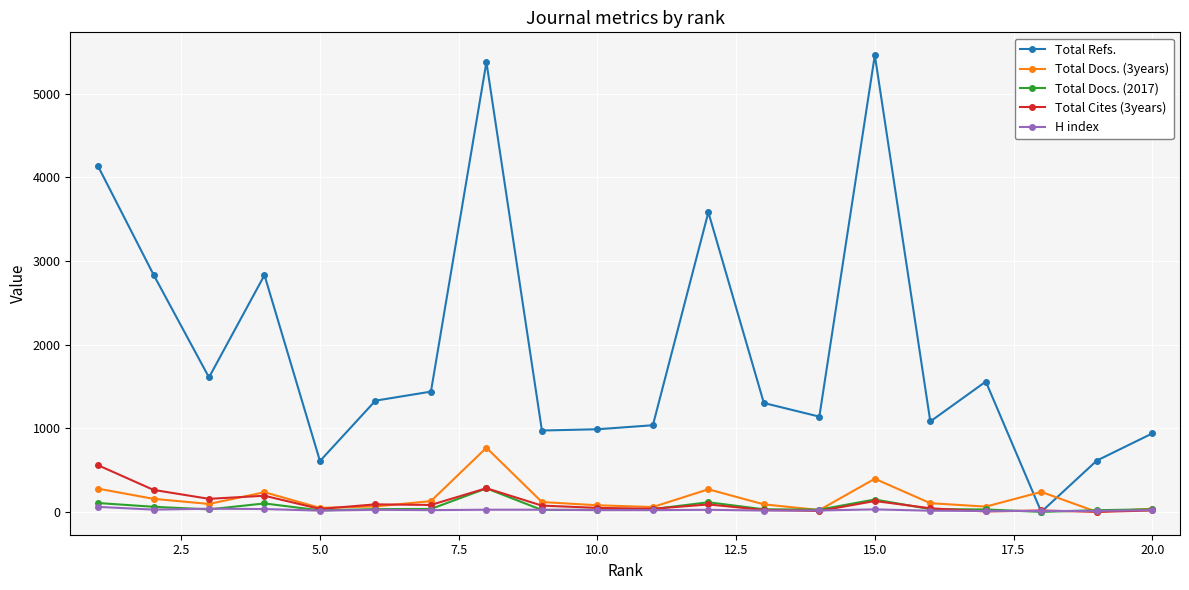

Which series has the largest total across all categories?

Total Refs.